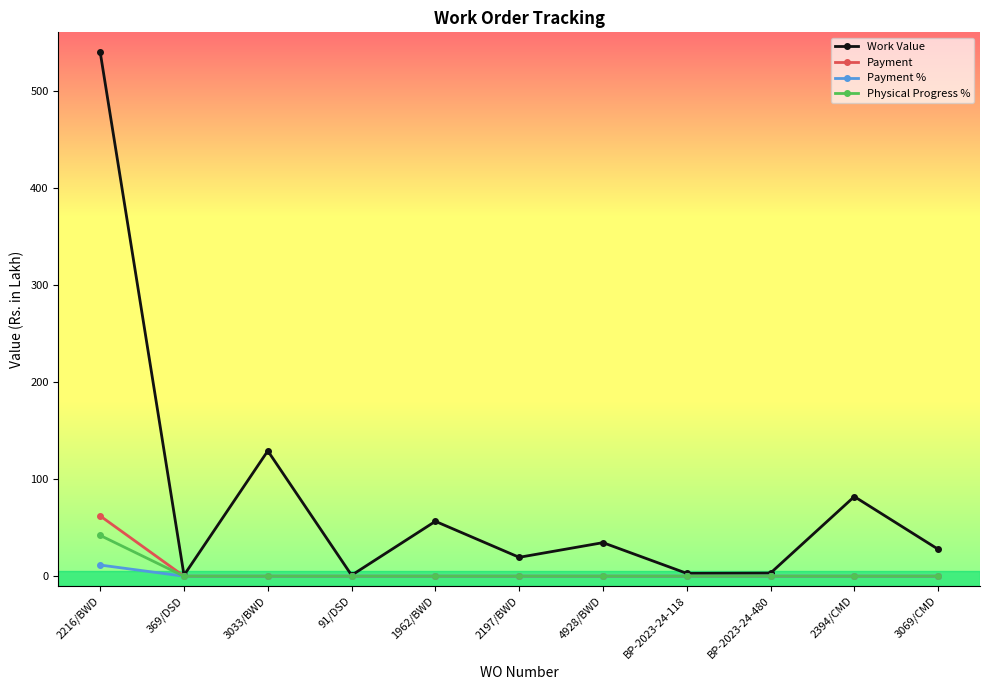

Which series has the largest total across all categories?

Work Value